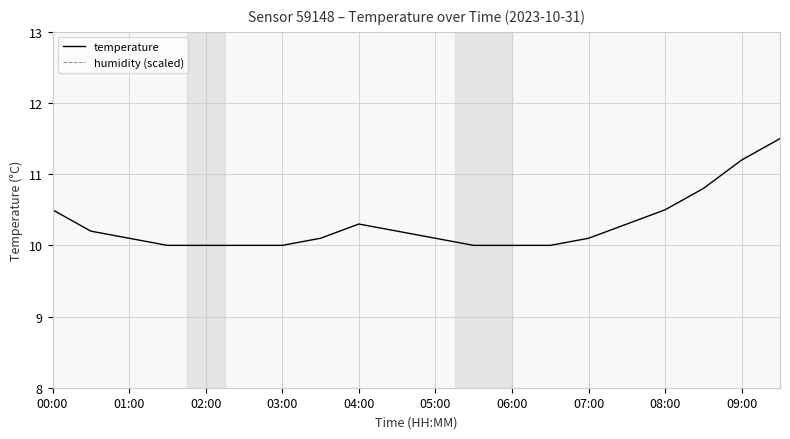

How many lines are shown in the chart?

2